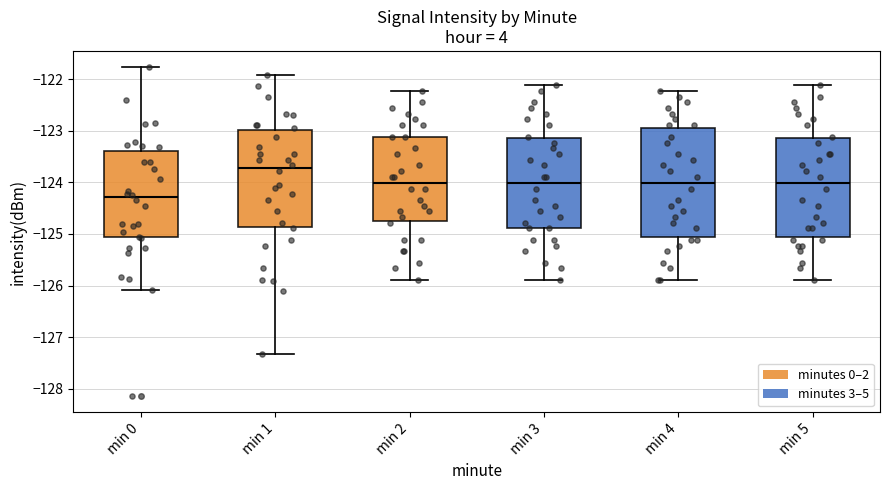

Which box has the highest median line?

min 1